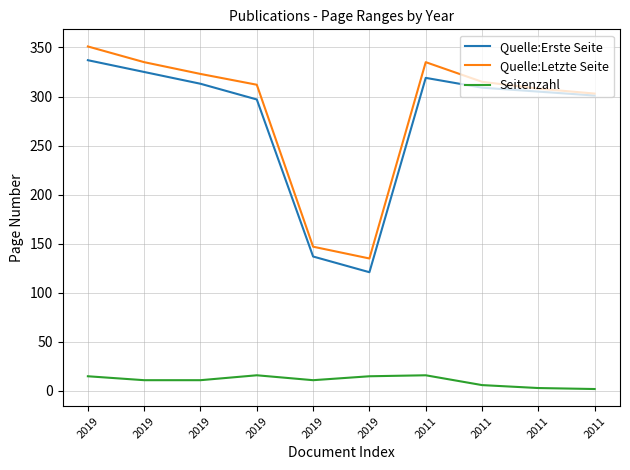

What is the difference between the second highest and second lowest values in the Seitenzahl series?

13